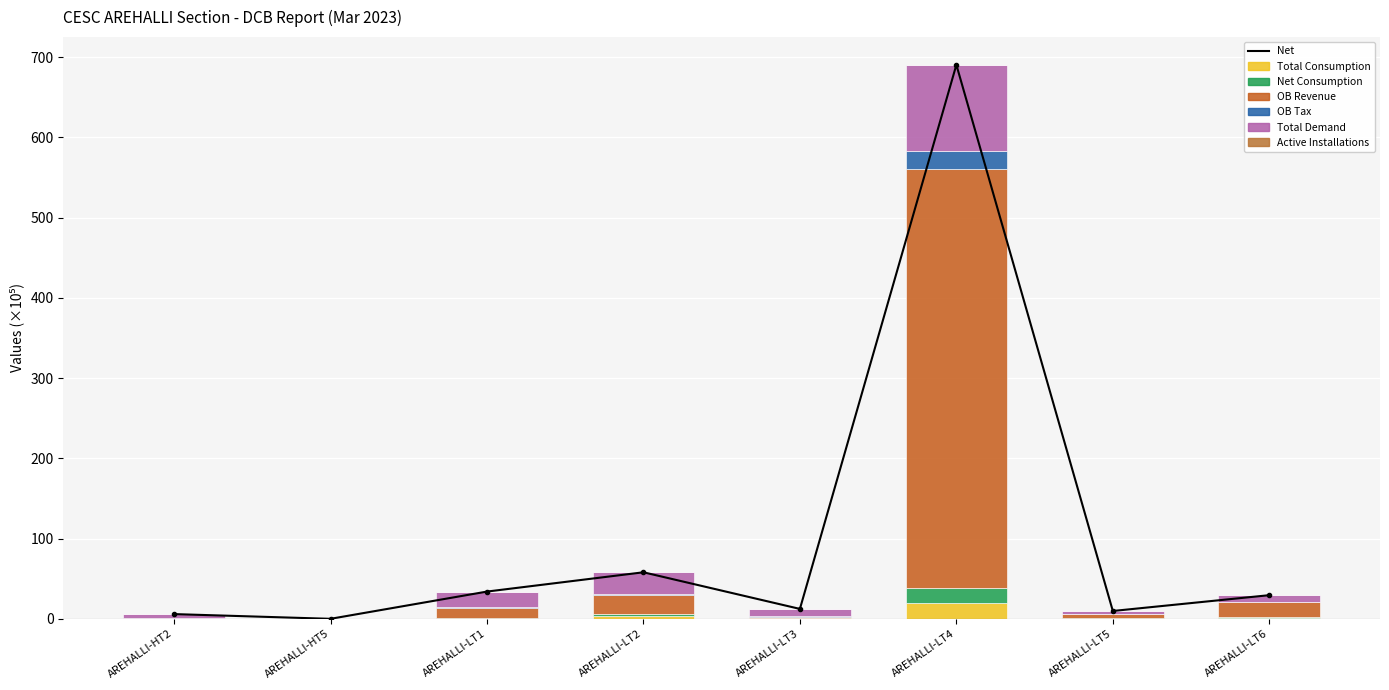

Where is Active Installations nearest to the value 0?

AREHALLI-HT5